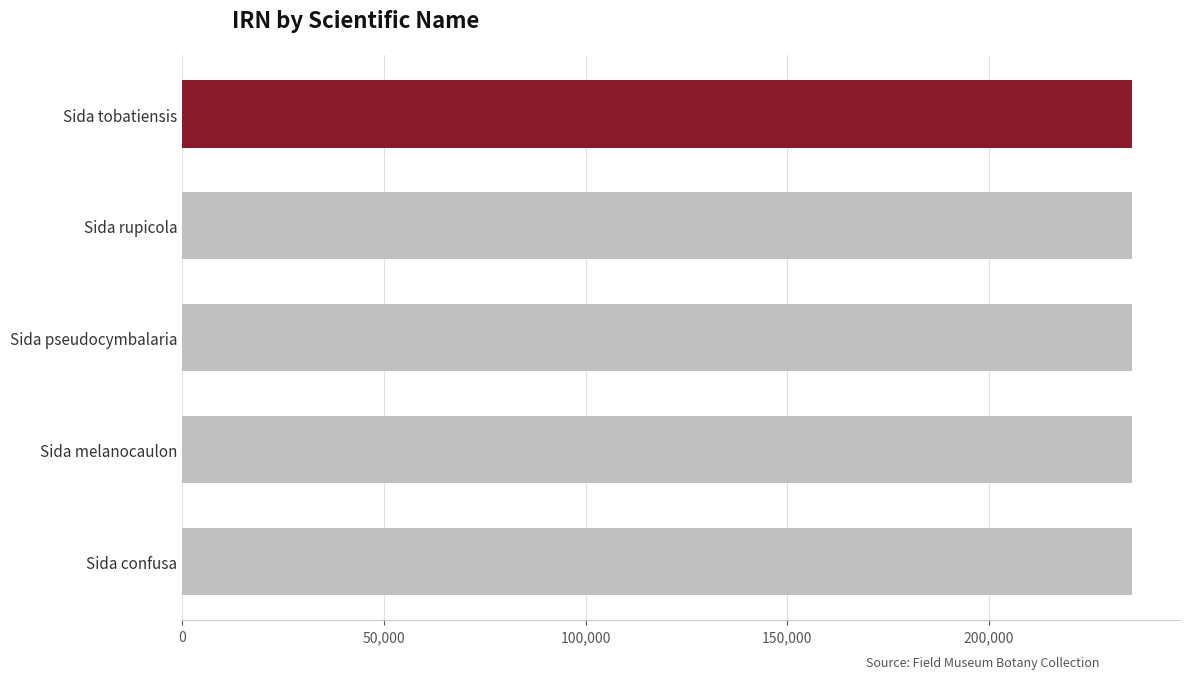

The chart shows a value of 235549 at Sida confusa. True or false?

True